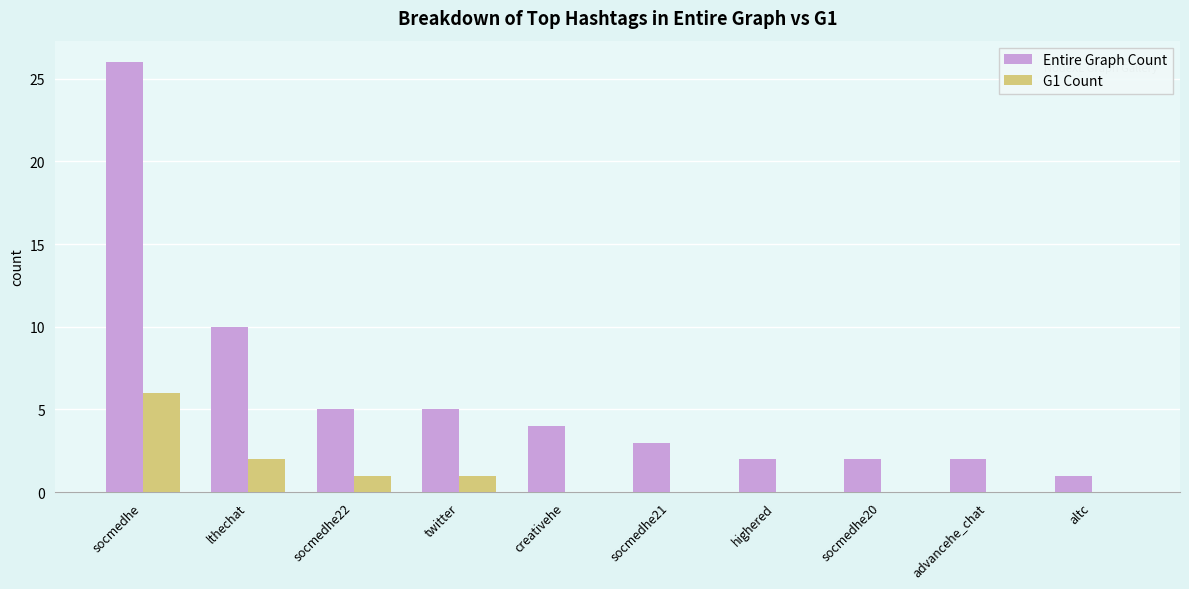

Between socmedhe22 and socmedhe21, which series saw the biggest shift?

Entire Graph Count